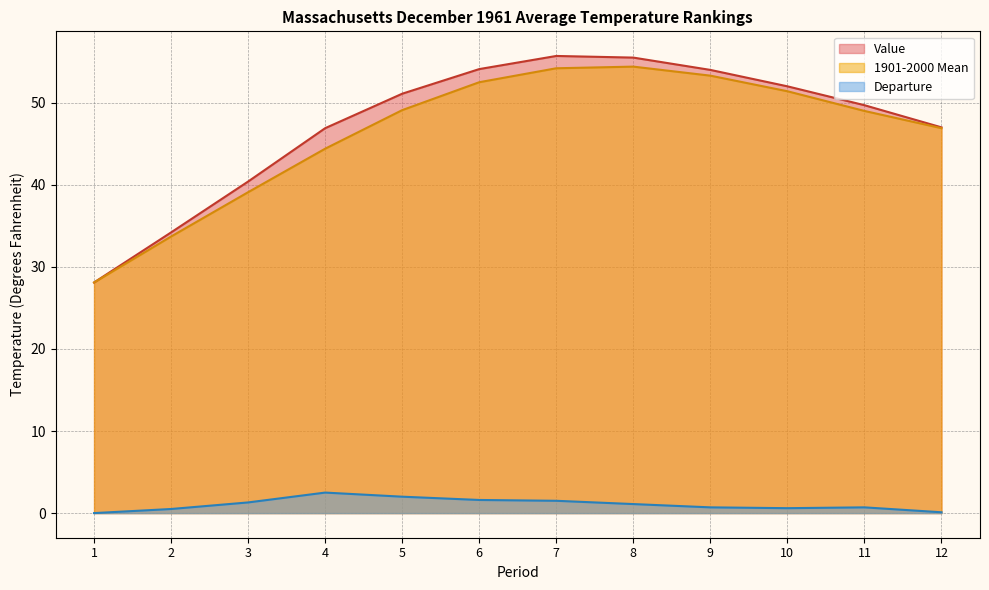

True or false: Value and 1901-2000 Mean intersect in this chart.

False